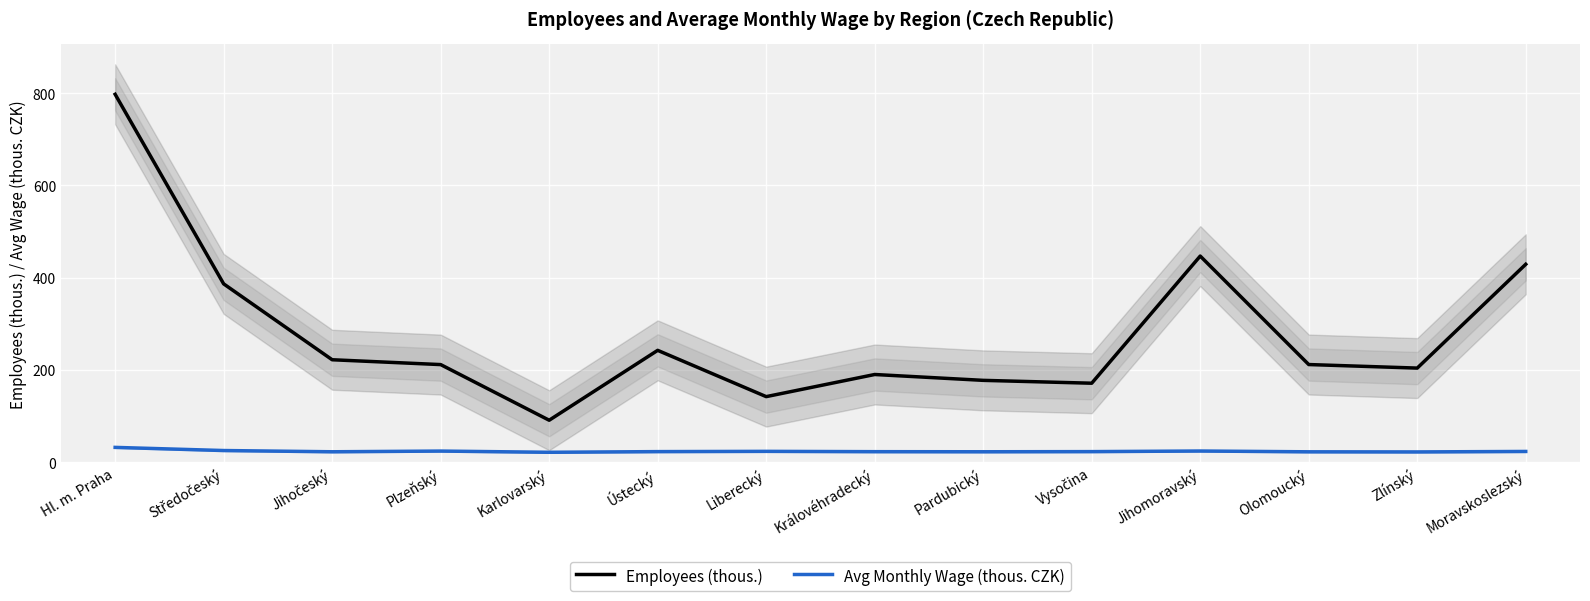

Reading right to left, what are all the values shown in this chart?

Employees (thous.): Moravskoslezský=429.0	Zlínský=203.8	Olomoucký=211.5	Jihomoravský=446.8	Vysočina=171.0	Pardubický=177.2	Královéhradecký=189.9	Liberecký=141.9	Ústecký=242.3	Karlovarský=90.7	Plzeňský=211.4	Jihočeský=221.9	Středočeský=386.5	Hl. m. Praha=797.7
Avg Monthly Wage (thous. CZK): Moravskoslezský=23.0	Zlínský=22.0	Olomoucký=22.2	Jihomoravský=23.9	Vysočina=22.6	Pardubický=22.3	Královéhradecký=22.5	Liberecký=23.2	Ústecký=22.6	Karlovarský=21.2	Plzeňský=23.8	Jihočeský=22.3	Středočeský=25.0	Hl. m. Praha=31.8